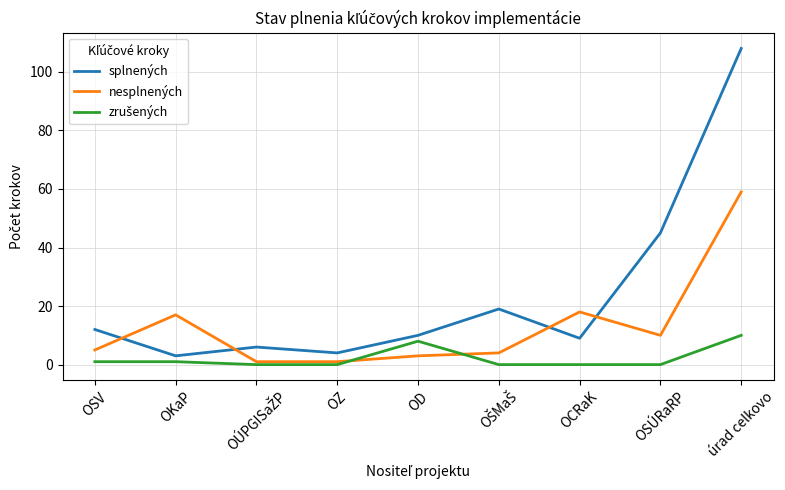

True or false: nesplnených and splnených cross at least once.

True